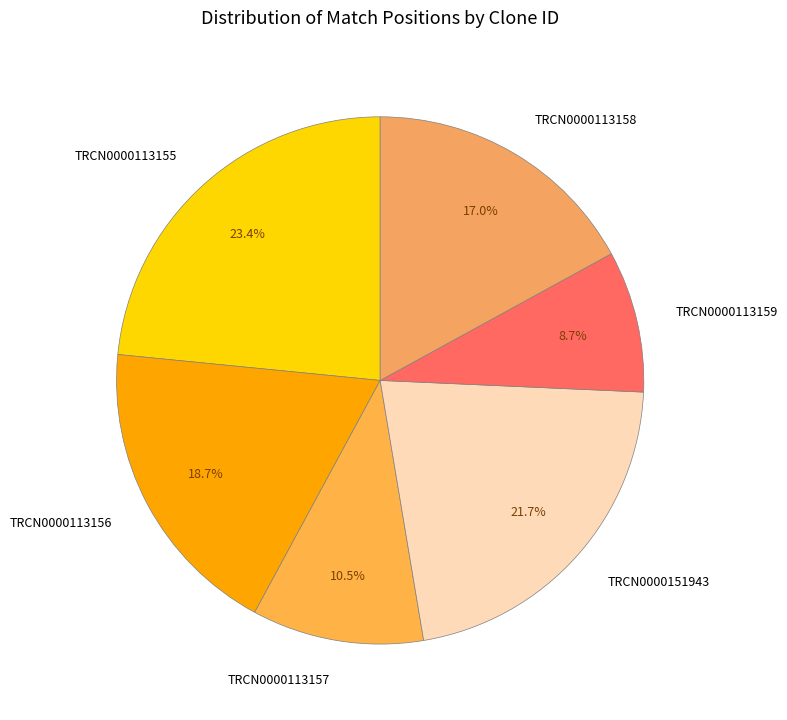

Count the number of slices in the pie.

6